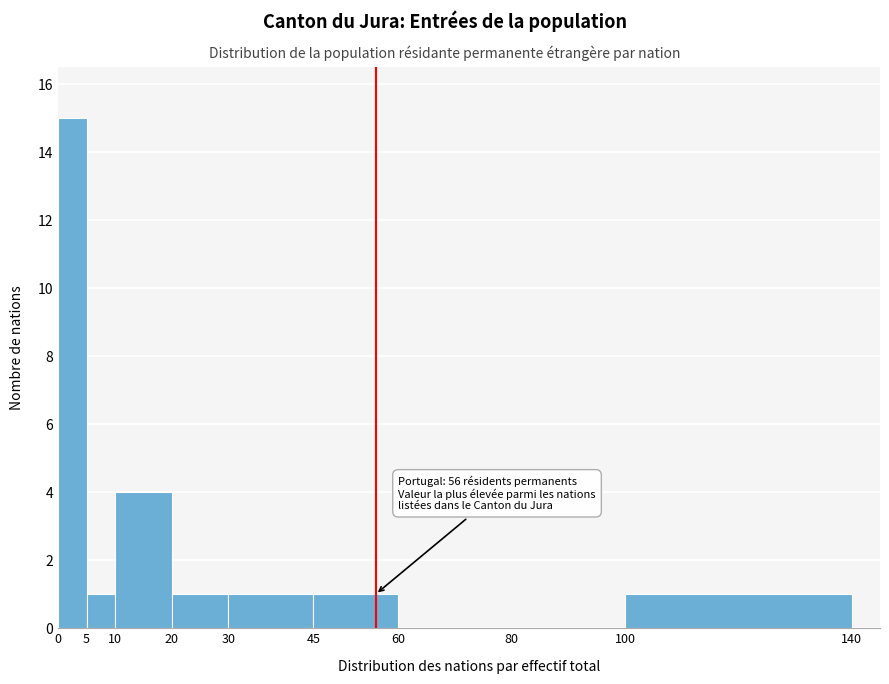

Which range on the x-axis has the tallest bar?

0 to 5